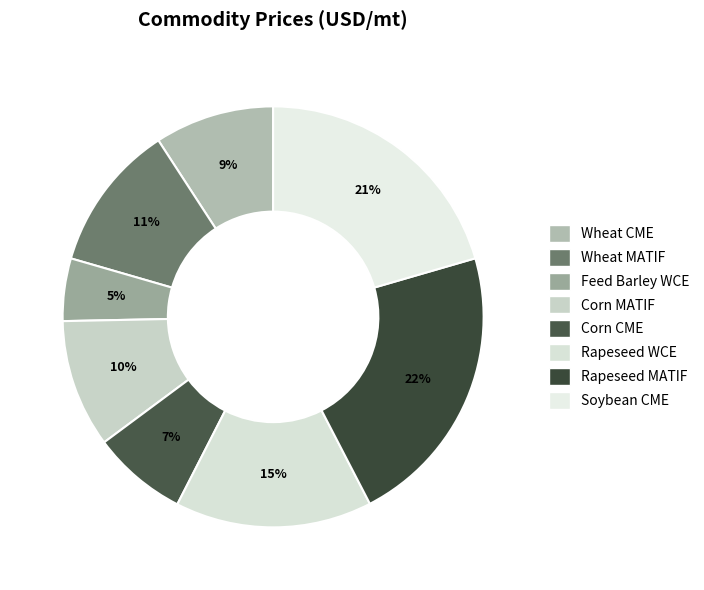

Which slice is the smallest?

Feed Barley WCE